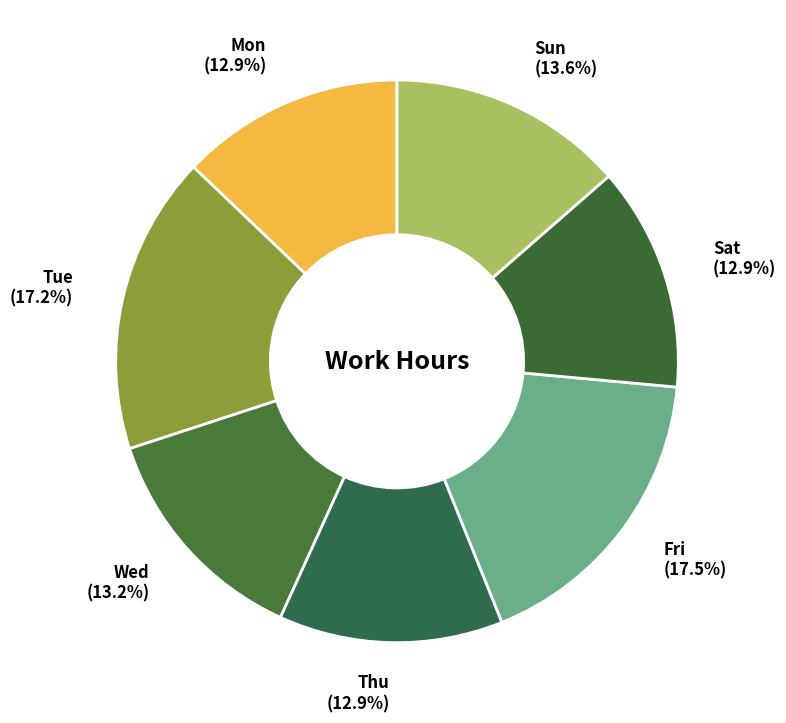

How much of the chart is everything except Sun?

86.4%